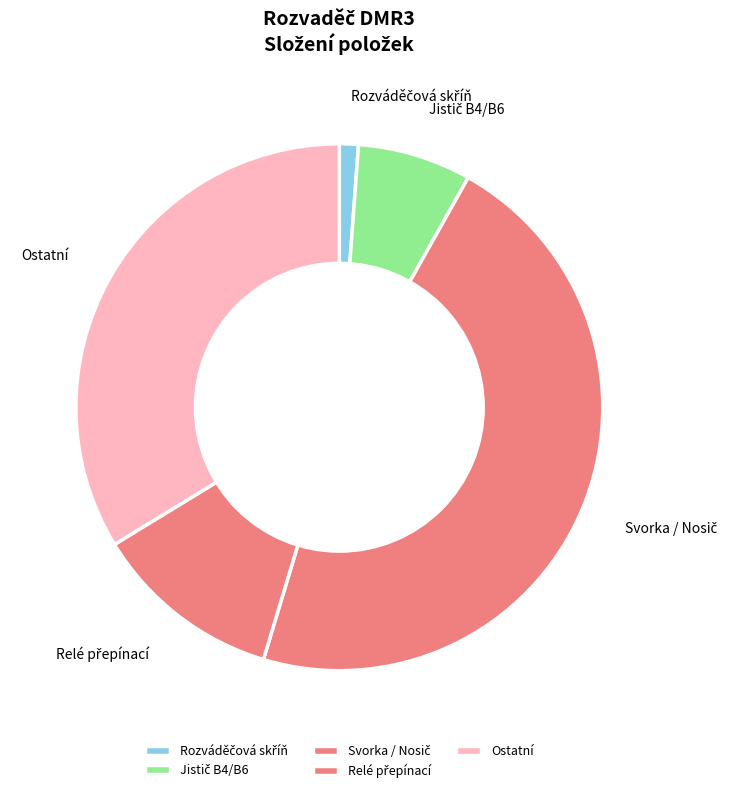

Is there any slice that represents more than half of the pie?

No